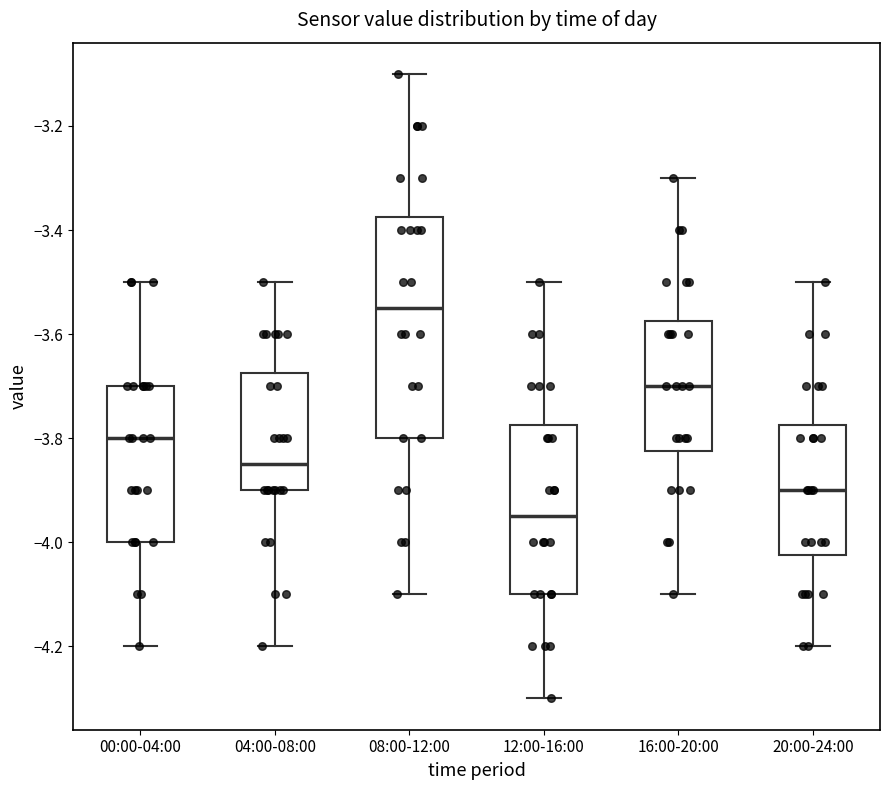

Where does the lower whisker of the box for 20:00-24:00 end on the y-axis? The values are not printed on the chart, so give them approximately, as read against the axis.

-4.20